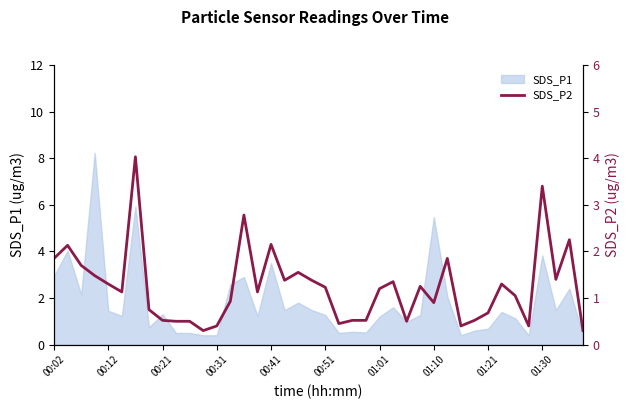

What is the maximum value for SDS_P1?

8.2